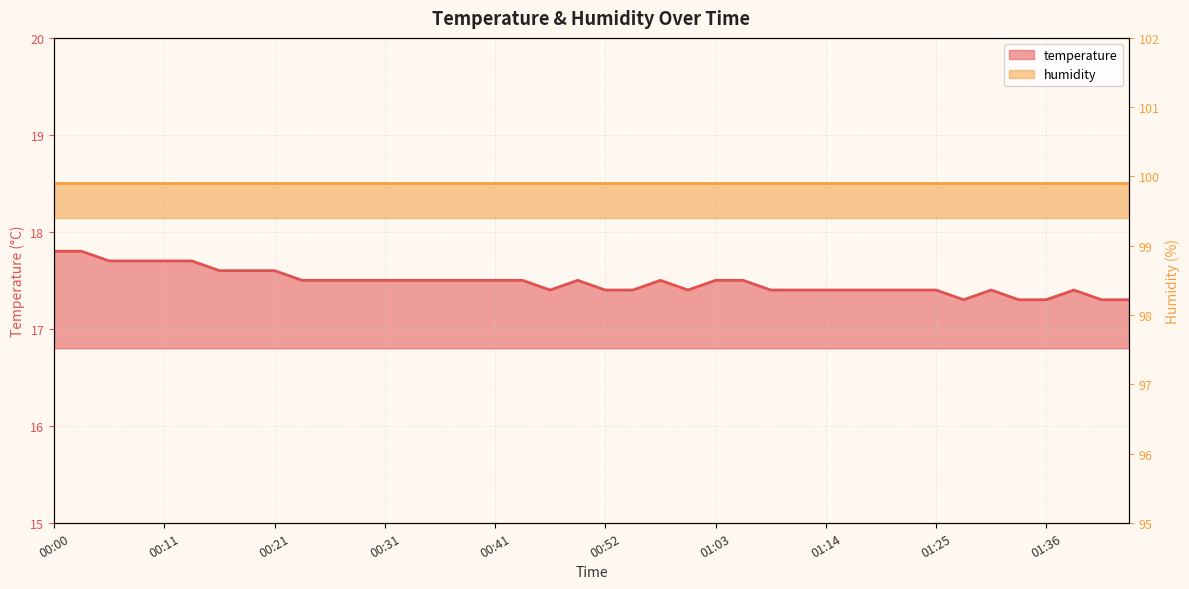

What is the smallest value displayed?

17.3